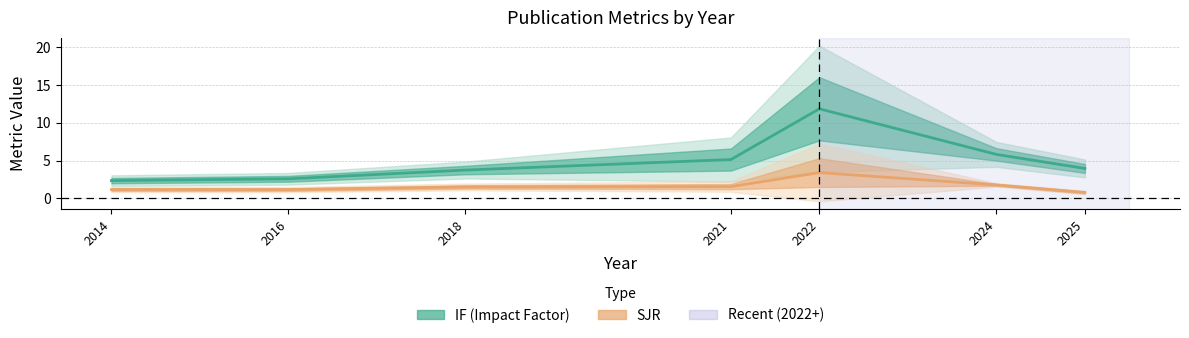

True or false: SJR and IF intersect in this chart.

False